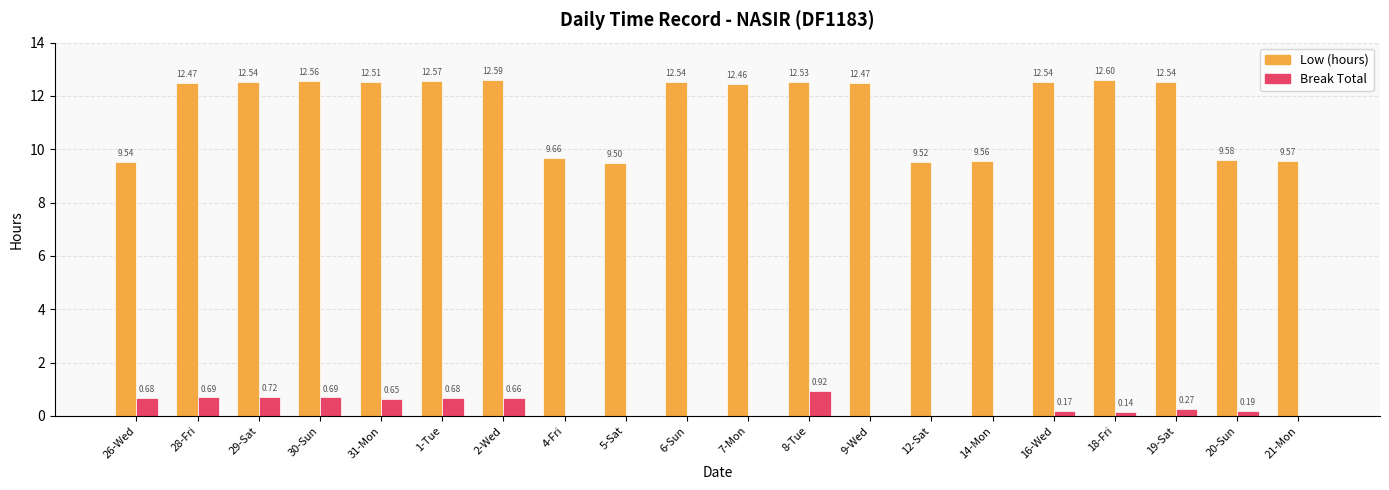

What is the greatest value displayed?

12.6